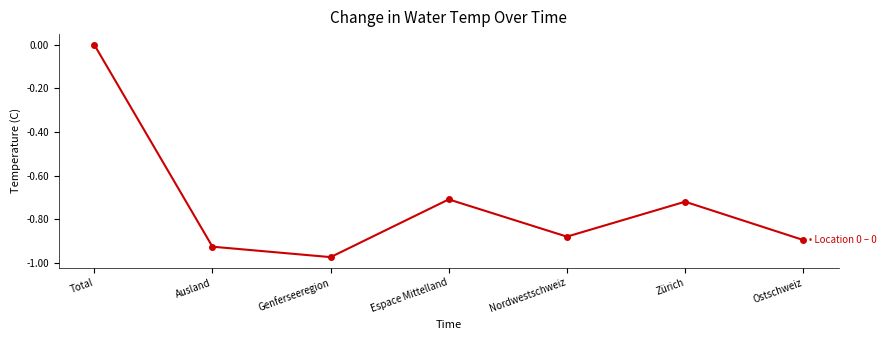

What is the difference between the maximum and second lowest values?

0.9